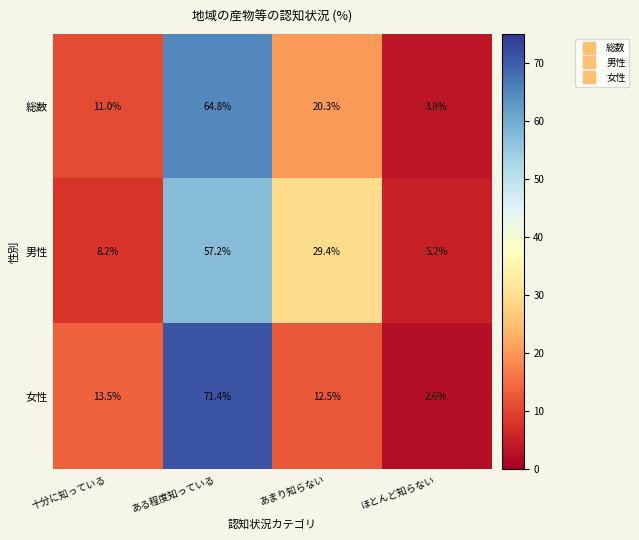

At which category does the chart reach its minimum across all series?

ほとんど知らない